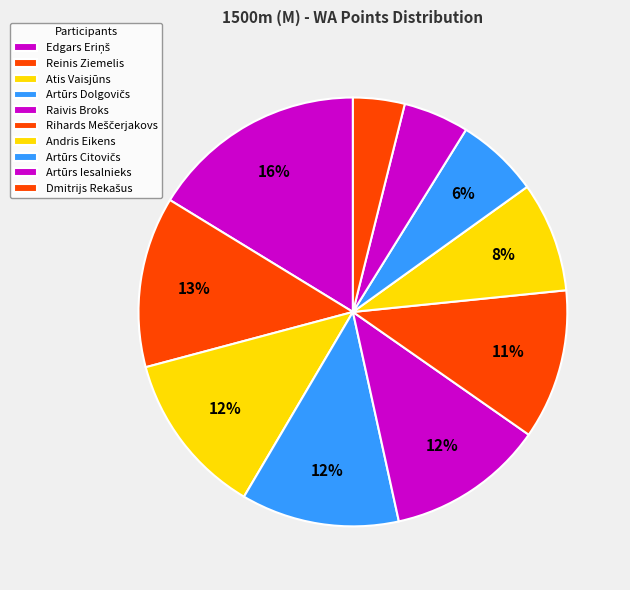

Combined, what portion of the pie is Edgars Eriņš and Raivis Broks?

28.1%